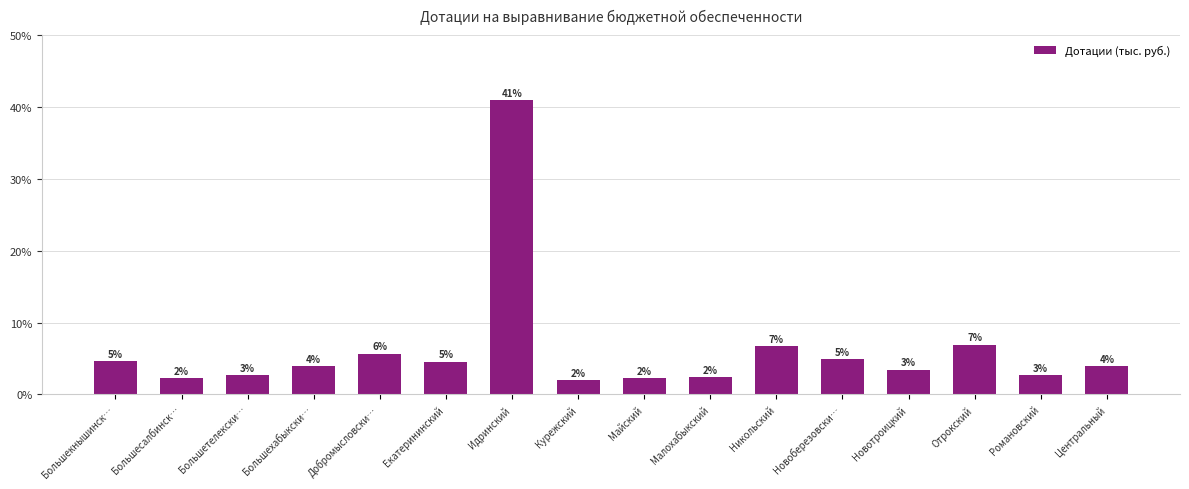

True or false: the data shows 25.6 at Идринский.

False